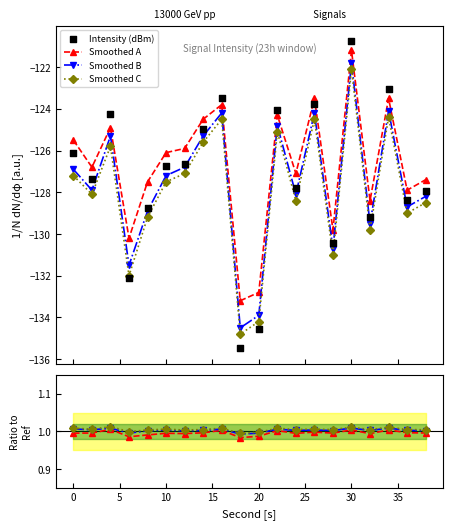

Which series contains the lowest Y value?

Intensity (dBm)